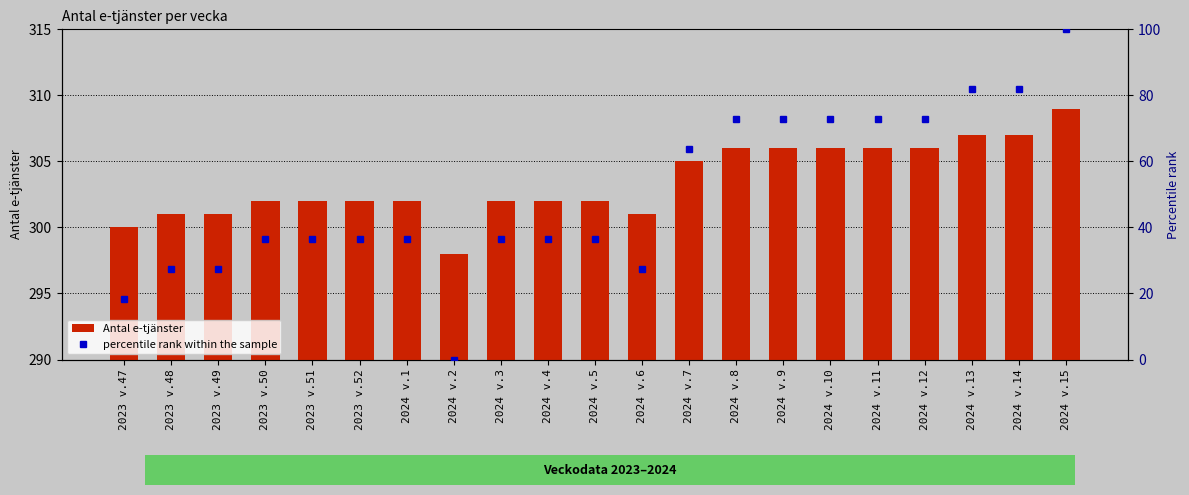

What is the total value across all series at 2024 v.10?

378.7